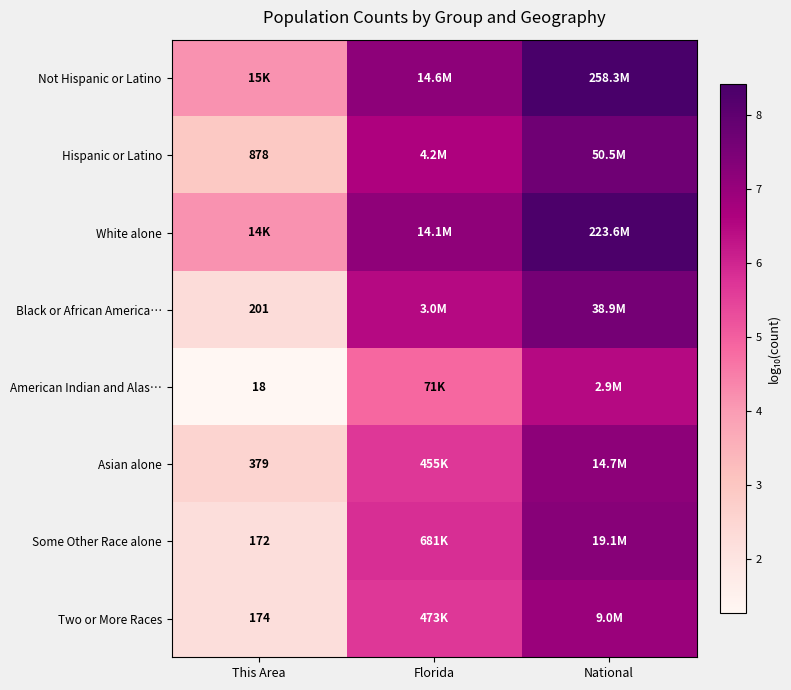

How many values in the Some Other Race alone series are below 5?

1